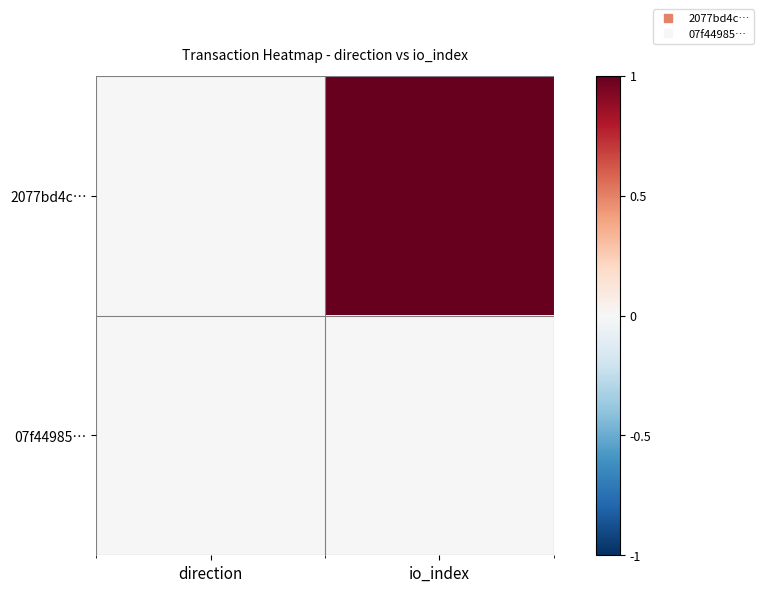

Which has a higher value, direction or io_index?

io_index